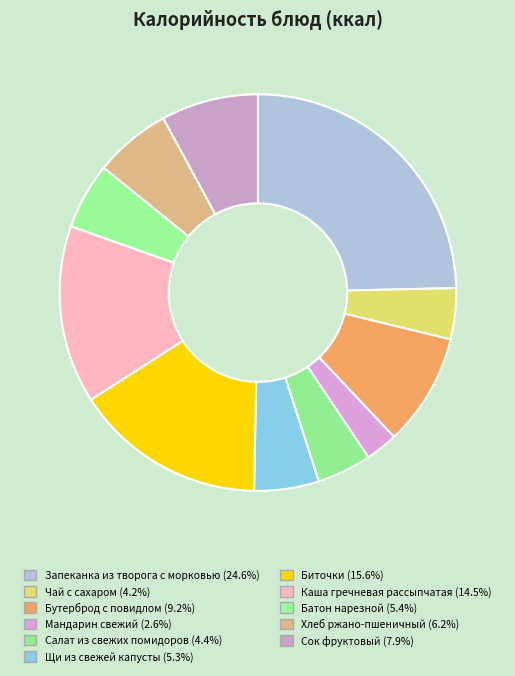

Is it true that Мандарин свежий is 3% of the pie?

True